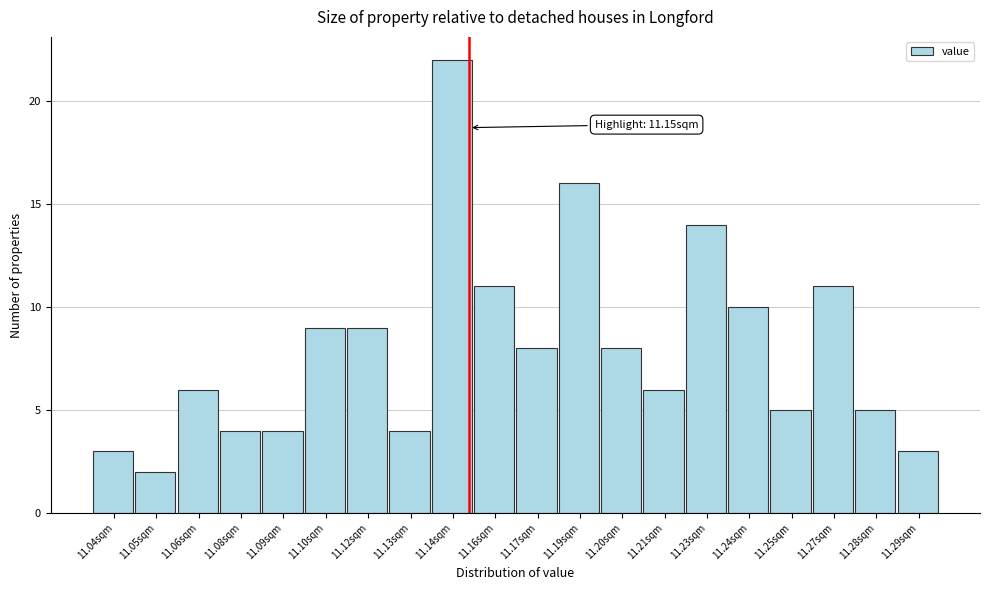

Reading left to right, what are all the values shown in this chart?

3	2	6	4	4	9	9	4	22	11	8	16	8	6	14	10	5	11	5	3